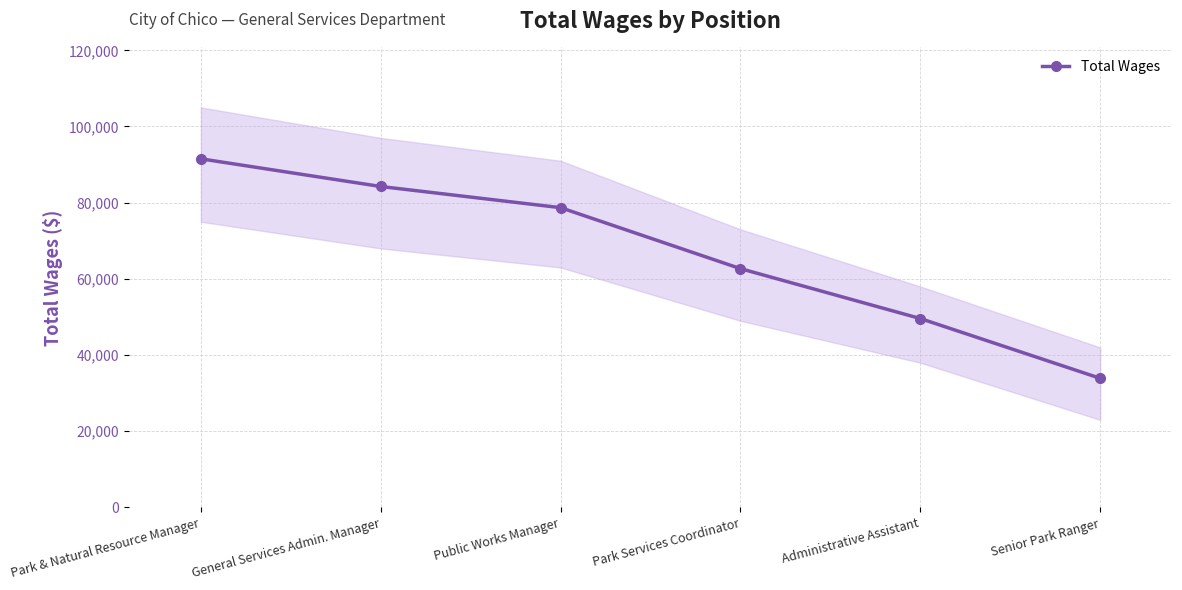

How many lines are shown in the chart?

1